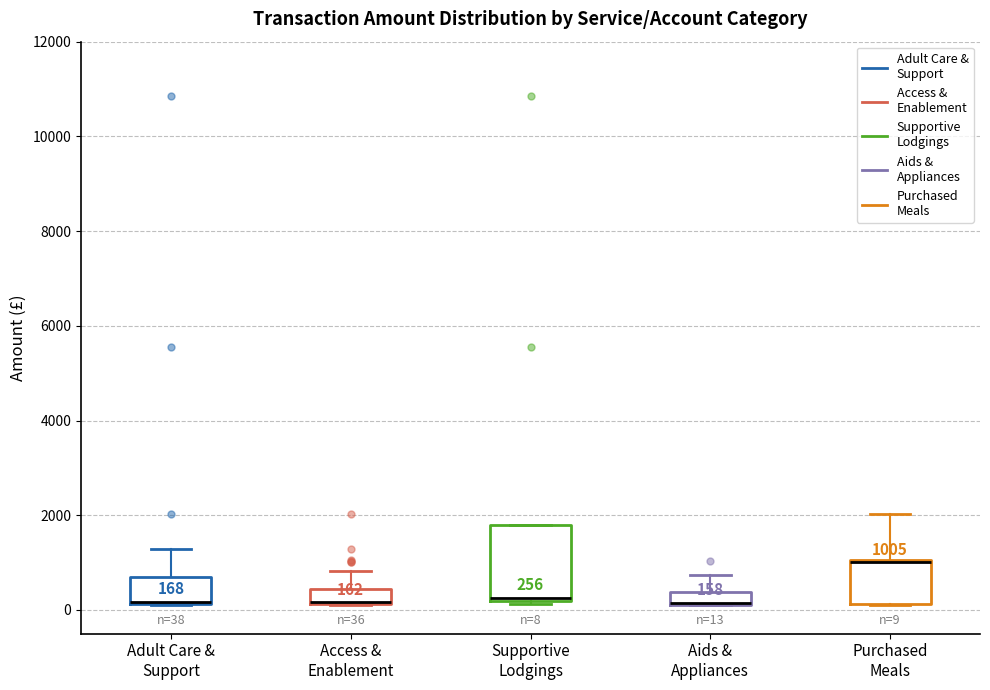

Which box is the tallest, from its lower edge to its upper edge?

Supportive Lodgings